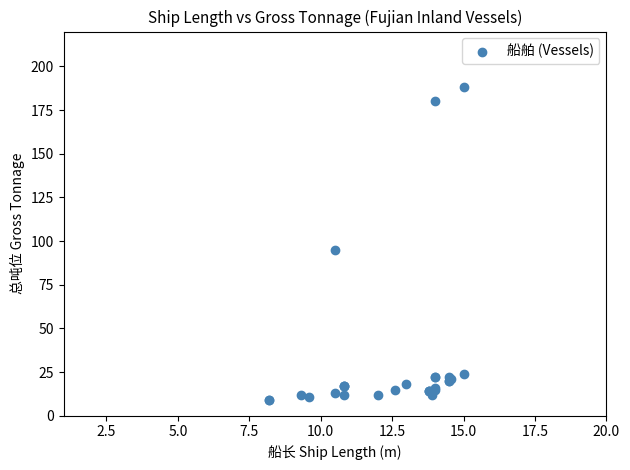

What Y value in the scatter plot is closest to 98?

95